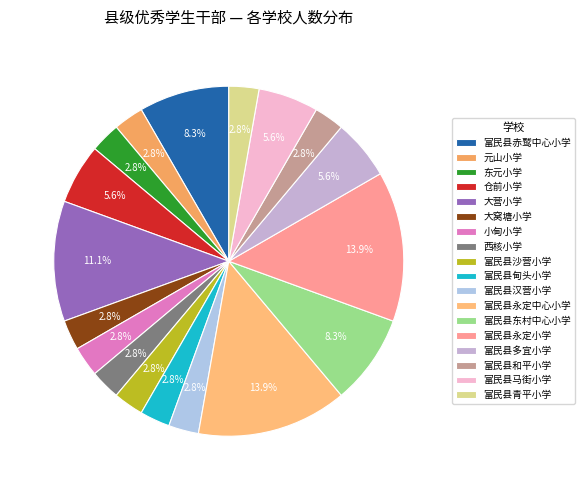

How many slices are in this pie chart?

18